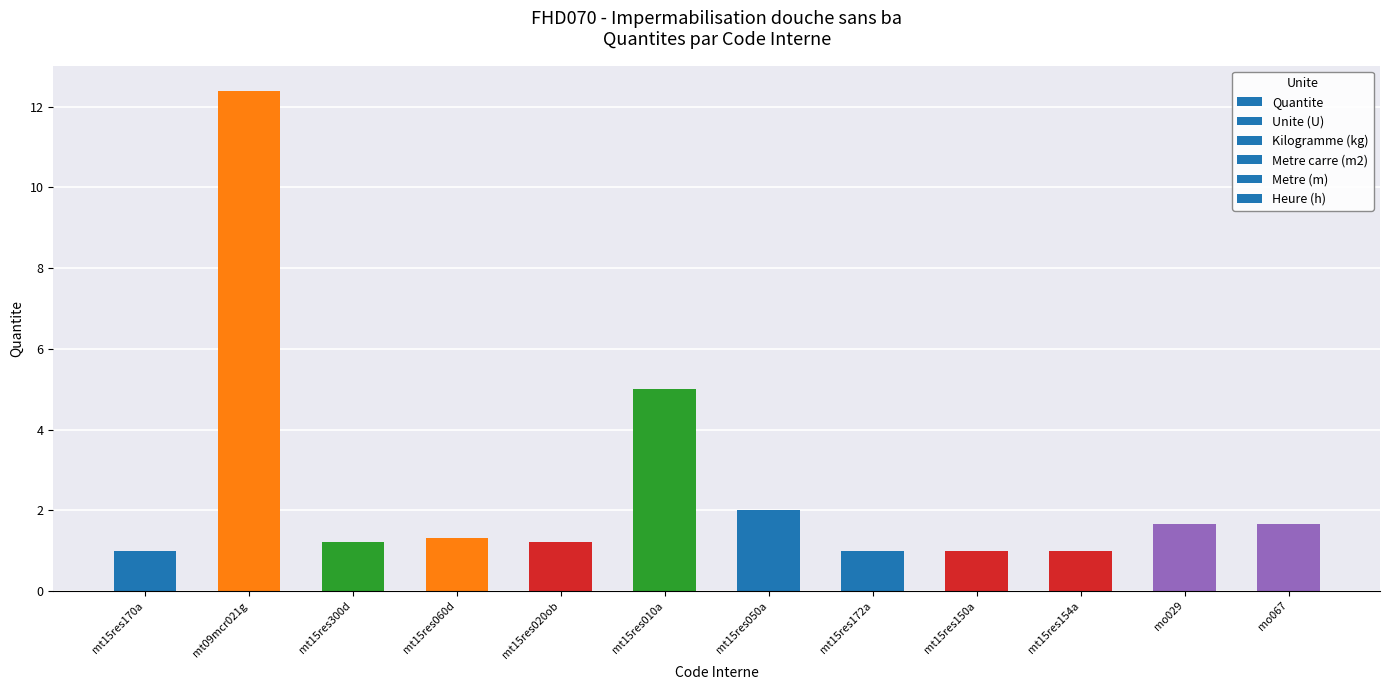

What is the label of the 12th bar from the left?

mo067